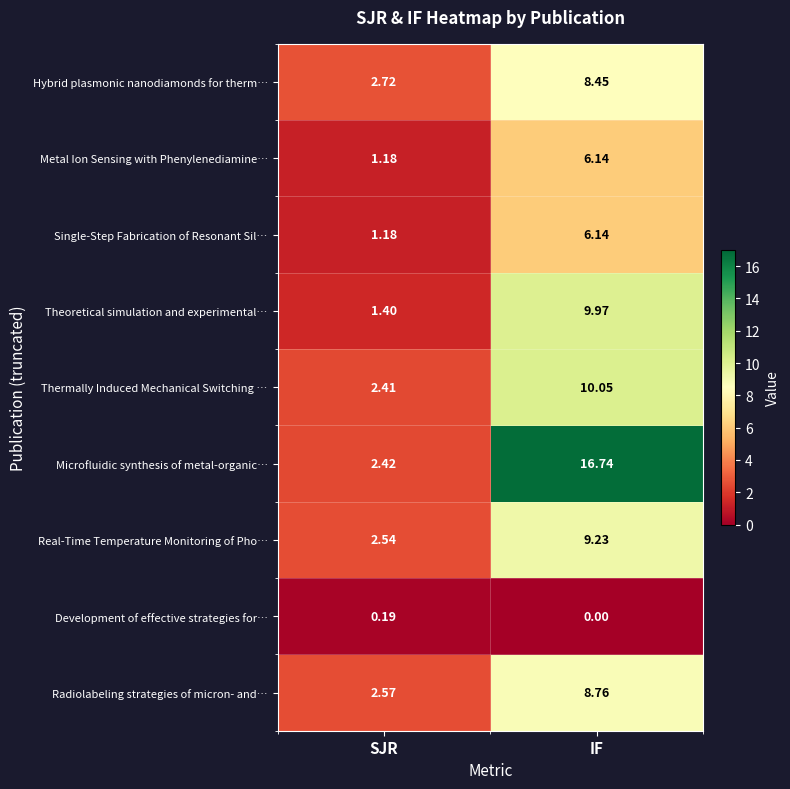

How many distinct data groups are displayed?

9